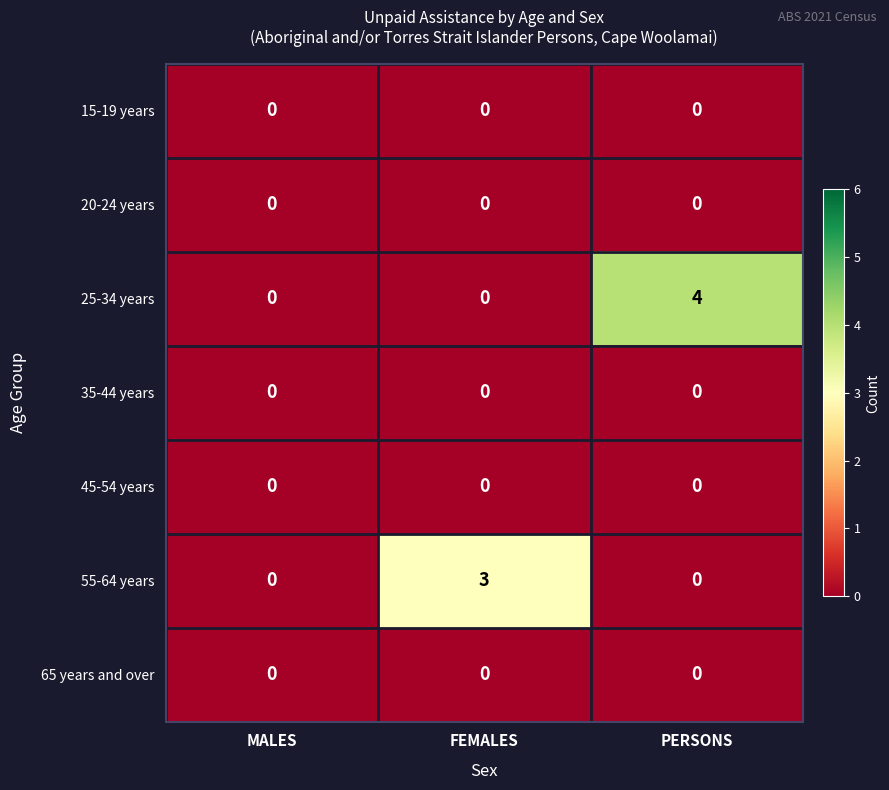

How many data points does each series have?

3